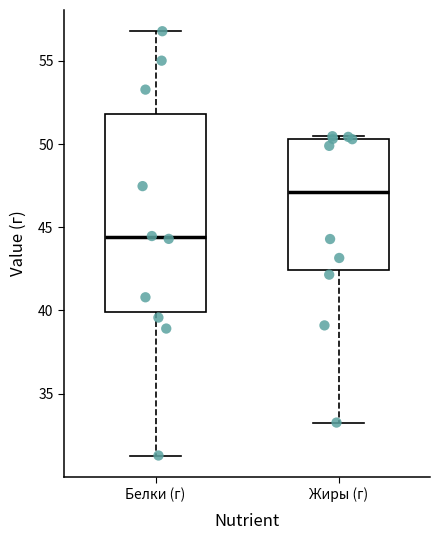

Which box is the tallest, from its lower edge to its upper edge?

Белки (г)